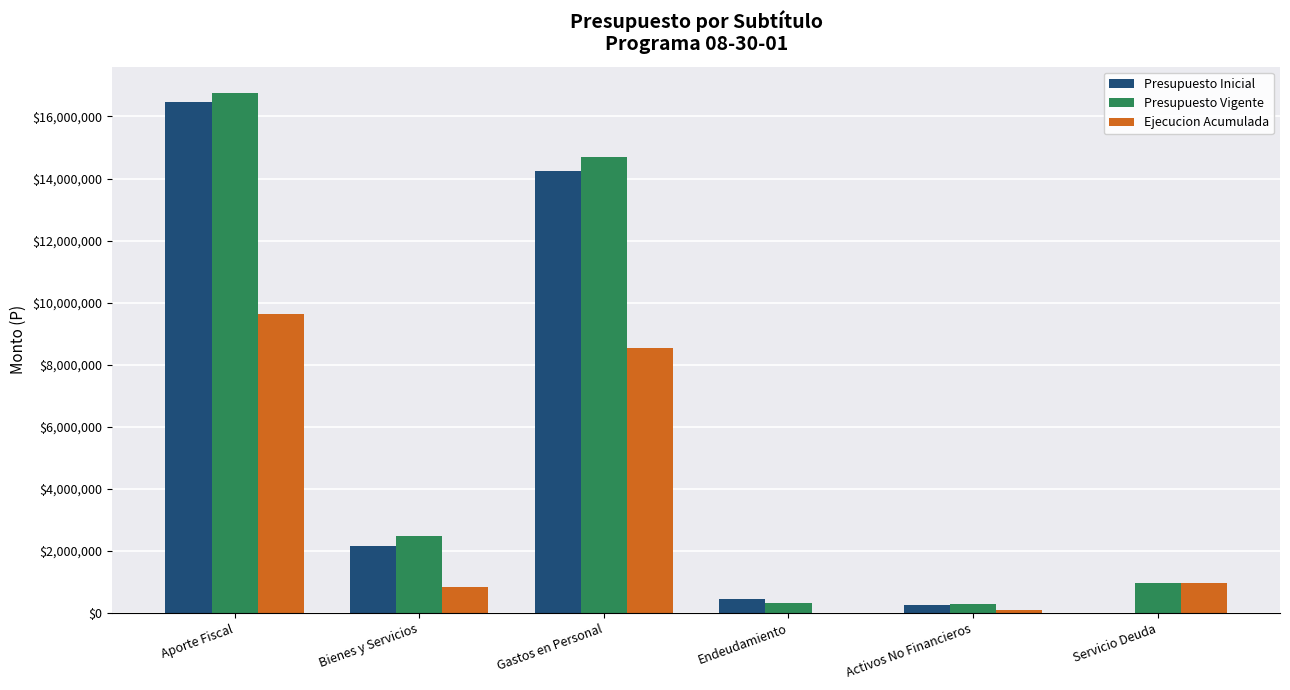

What is the approximate value of Presupuesto Inicial at Activos No Financieros, to the nearest 100?

268300